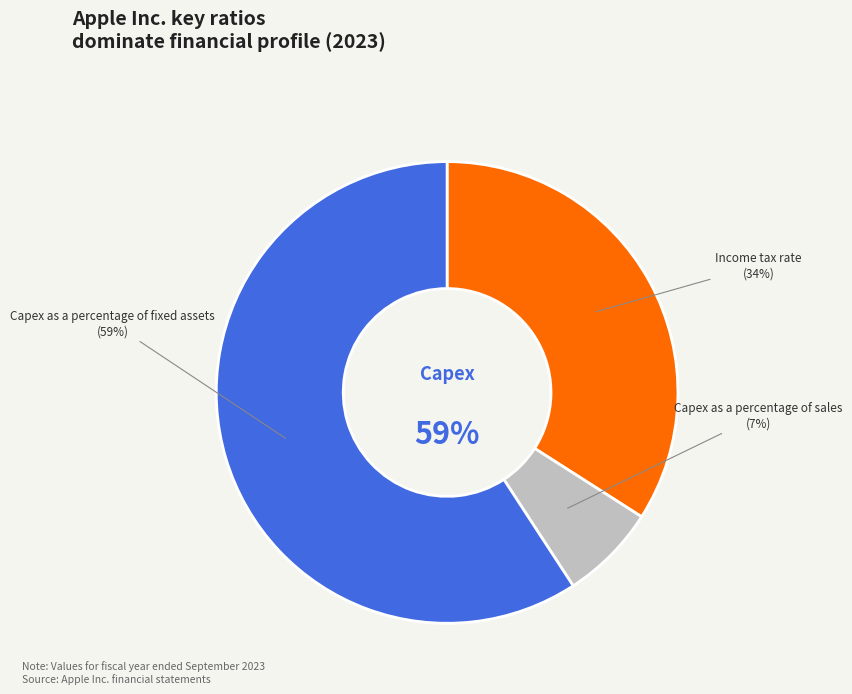

To the nearest percent, what portion does Capex as a percentage of sales represent?

7%